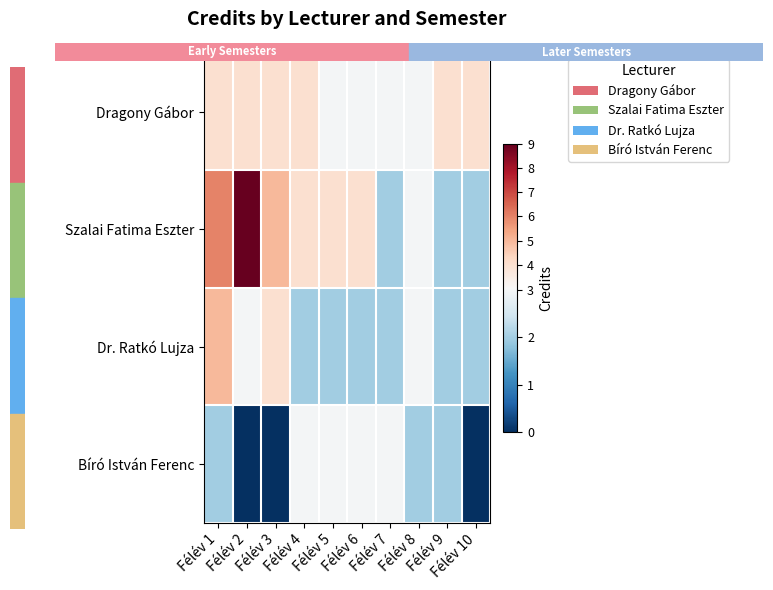

Reading left to right, extract all data points from this chart.

Dragony Gábor: Félév 1=4	Félév 2=4	Félév 3=4	Félév 4=4	Félév 5=3	Félév 6=3	Félév 7=3	Félév 8=3	Félév 9=4	Félév 10=4
Szalai Fatima Eszter: Félév 1=6	Félév 2=9	Félév 3=5	Félév 4=4	Félév 5=4	Félév 6=4	Félév 7=2	Félév 8=3	Félév 9=2	Félév 10=2
Dr. Ratkó Lujza: Félév 1=5	Félév 2=3	Félév 3=4	Félév 4=2	Félév 5=2	Félév 6=2	Félév 7=2	Félév 8=3	Félév 9=2	Félév 10=2
Bíró István Ferenc: Félév 1=2	Félév 2=0	Félév 3=0	Félév 4=3	Félév 5=3	Félév 6=3	Félév 7=3	Félév 8=2	Félév 9=2	Félév 10=0